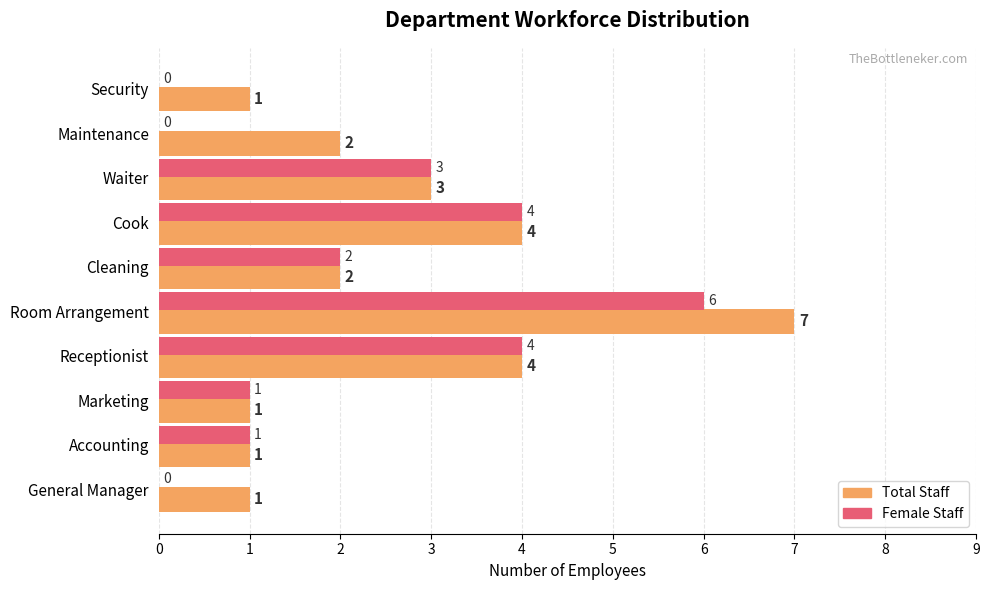

How many Total Staff values are between 1 and 4?

9